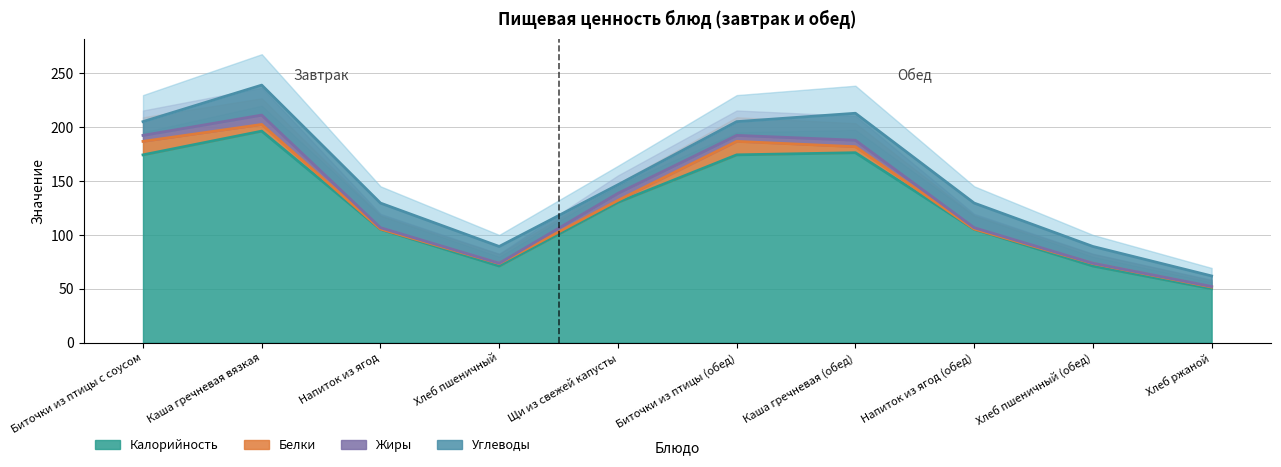

What is the maximum value for Калорийность?

196.0